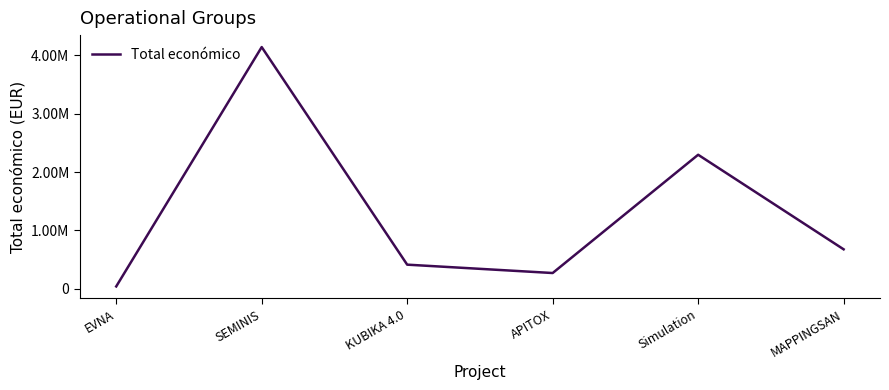

Does the chart have visible grid lines?

No